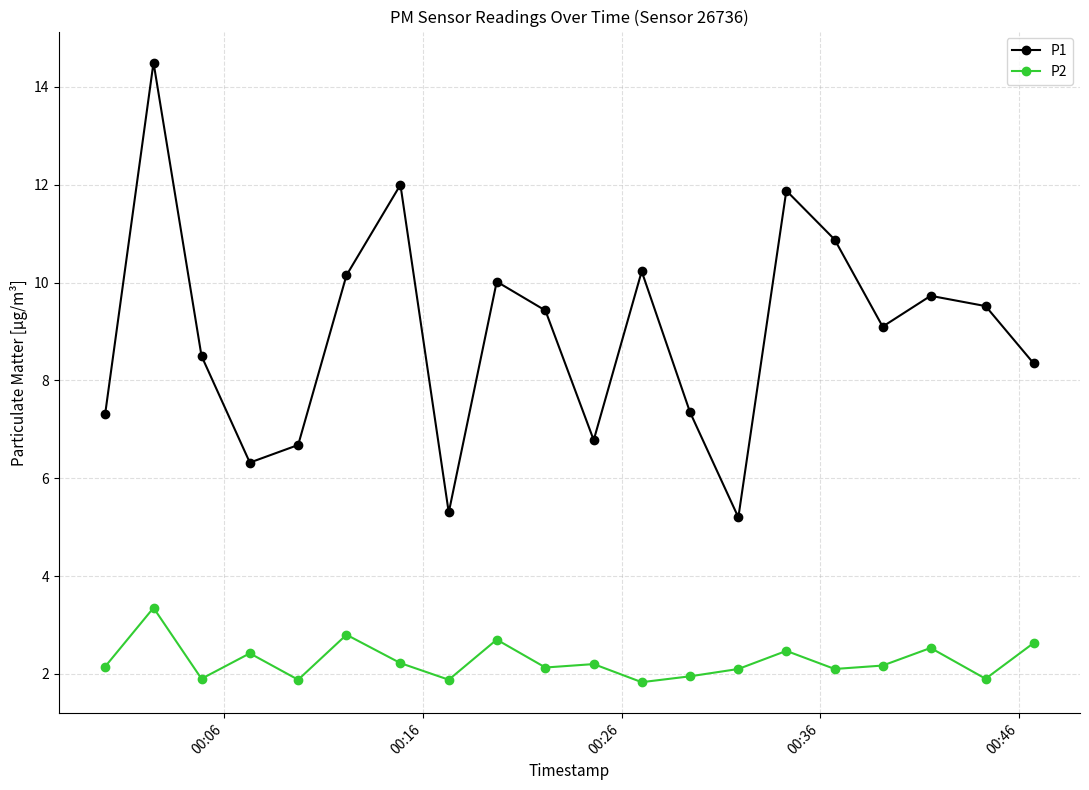

True or false: P2 and P1 intersect in this chart.

False